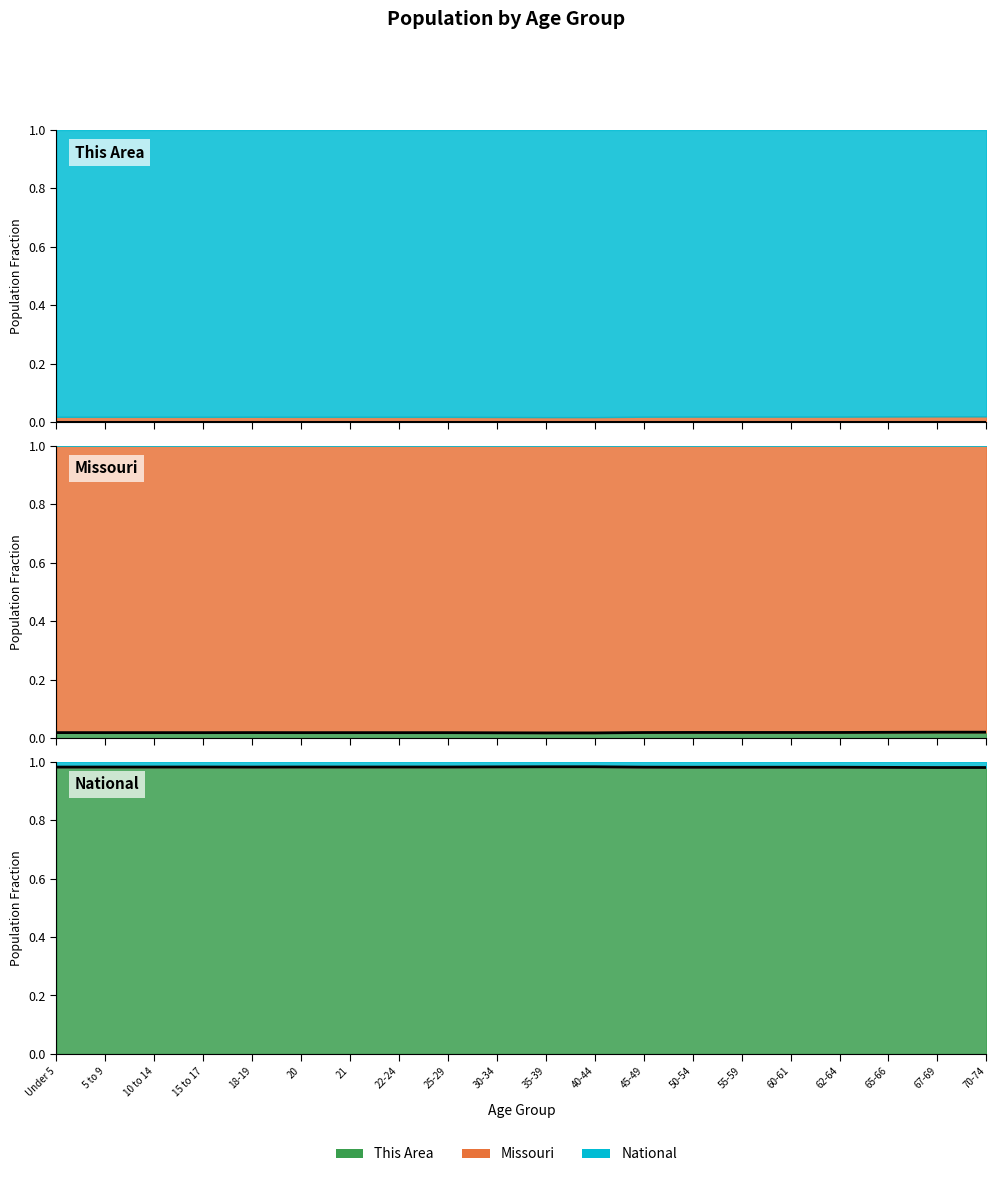

Which has a higher value, 65-66 or 15 to 17?

65-66